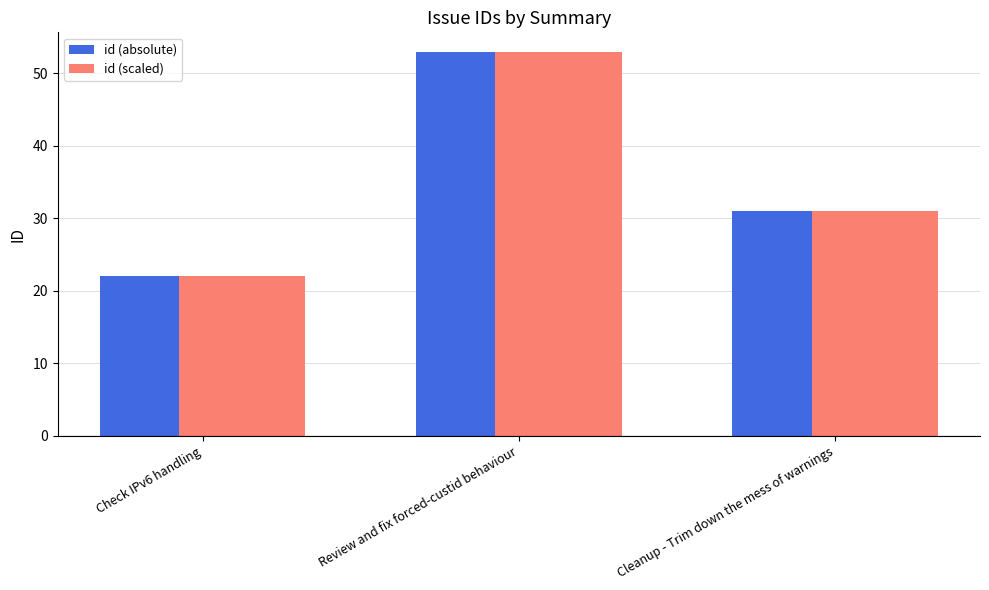

At which category does the chart reach its minimum across all series?

Check IPv6 handling